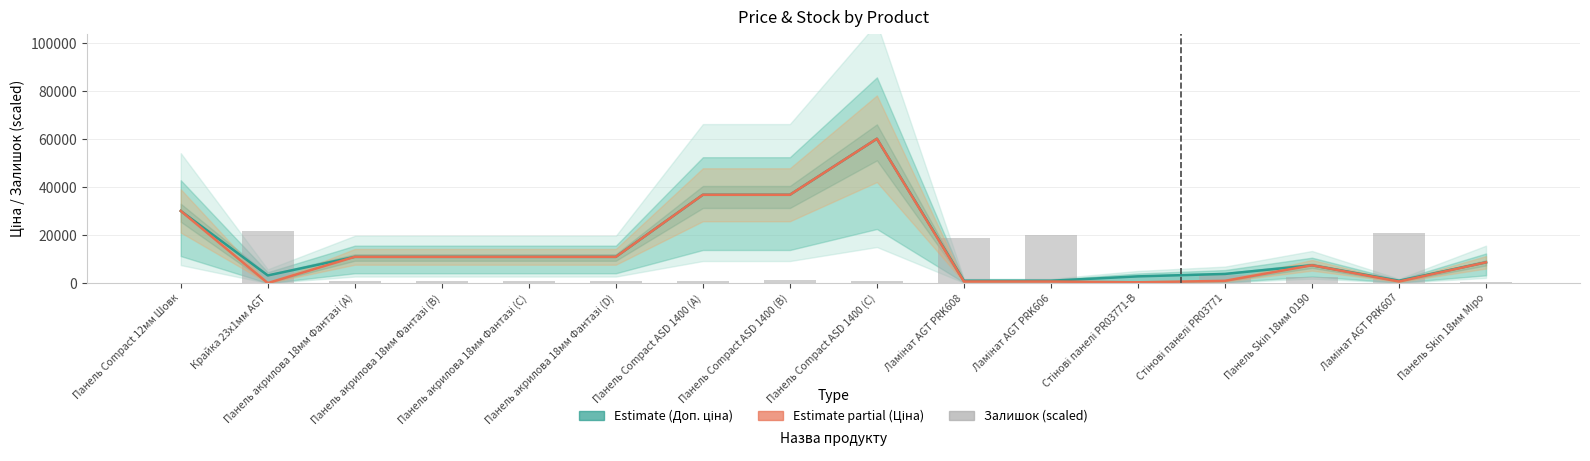

Which series has the largest total across all categories?

Доп. ціна (Estimate)